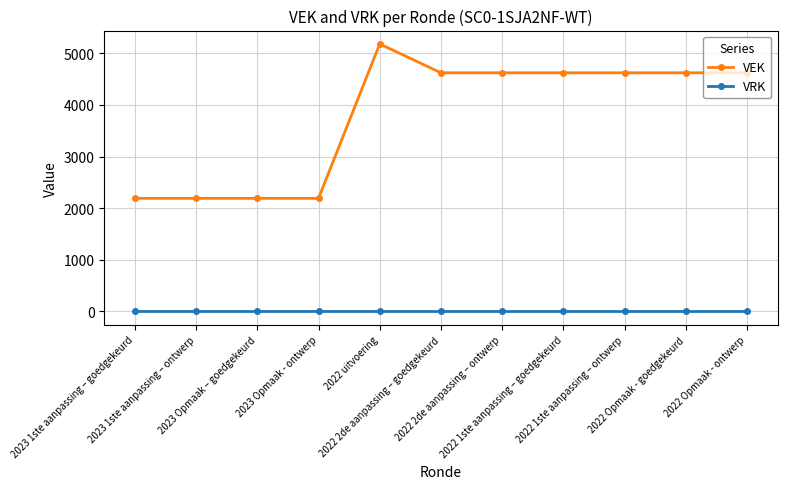

Count the number of data series in this chart.

2